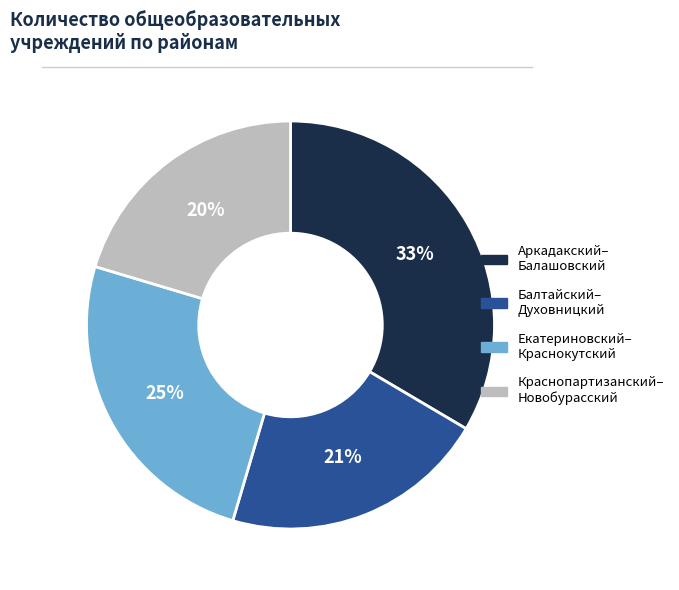

To the nearest percent, what is the difference between the largest and smallest slice percentages?

13%